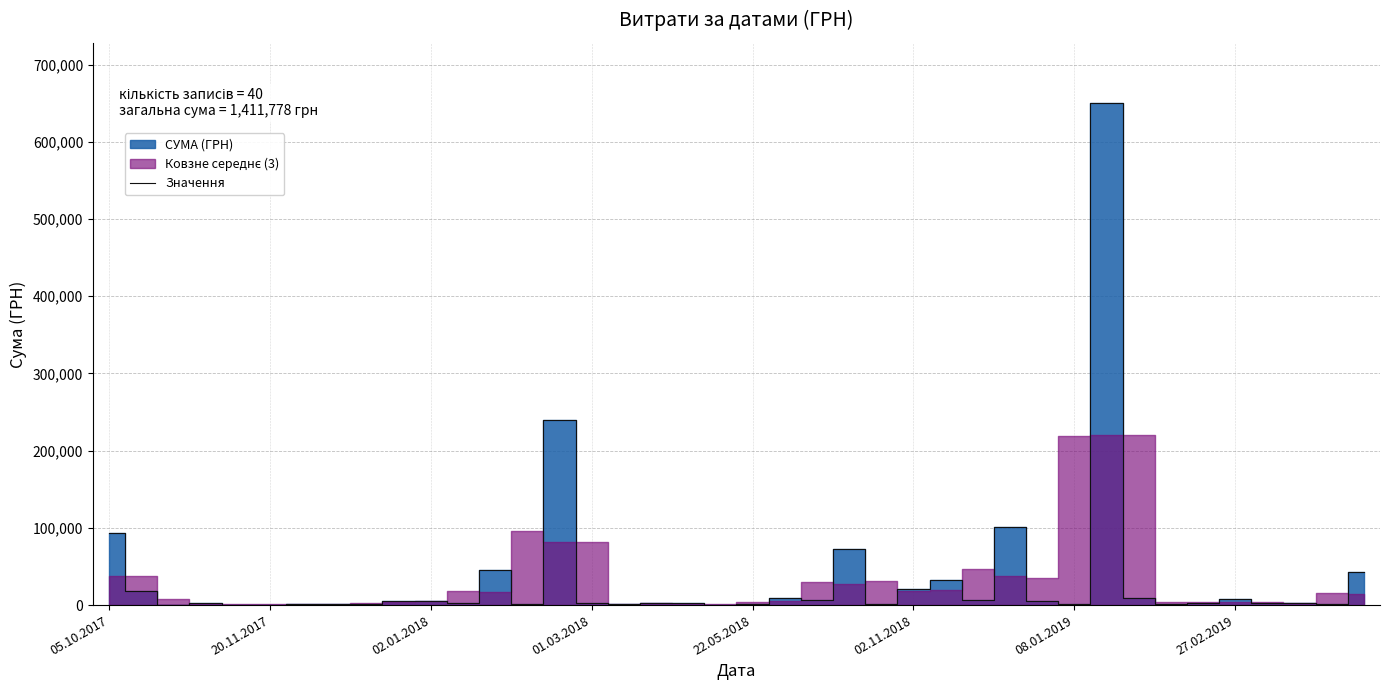

How many lines are shown in the chart?

1